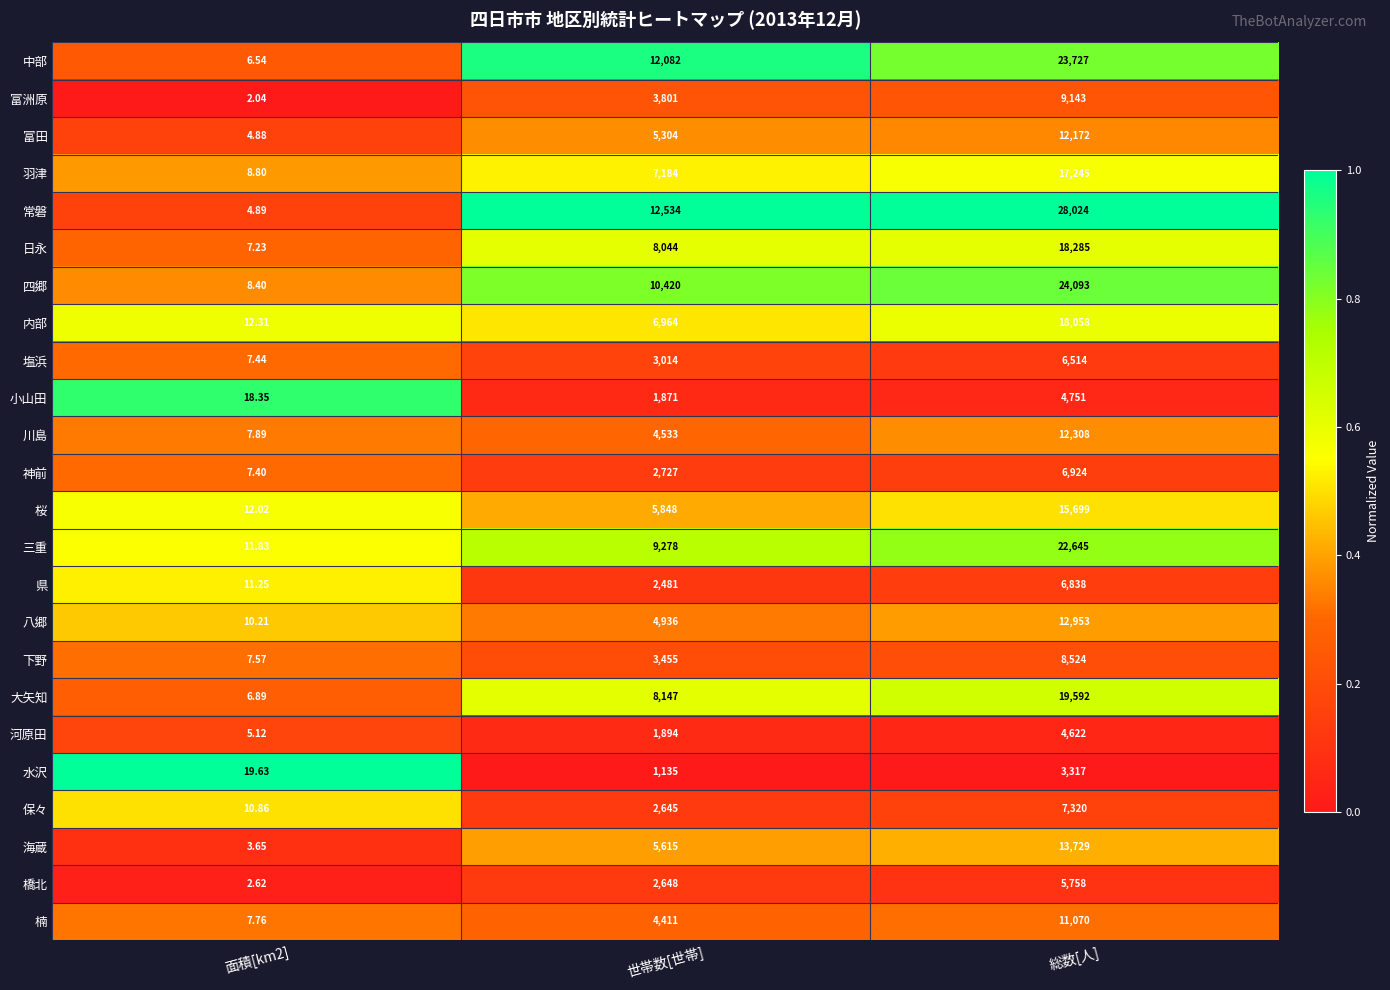

Where is 神前 nearest to the value 3465?

世帯数[世帯]